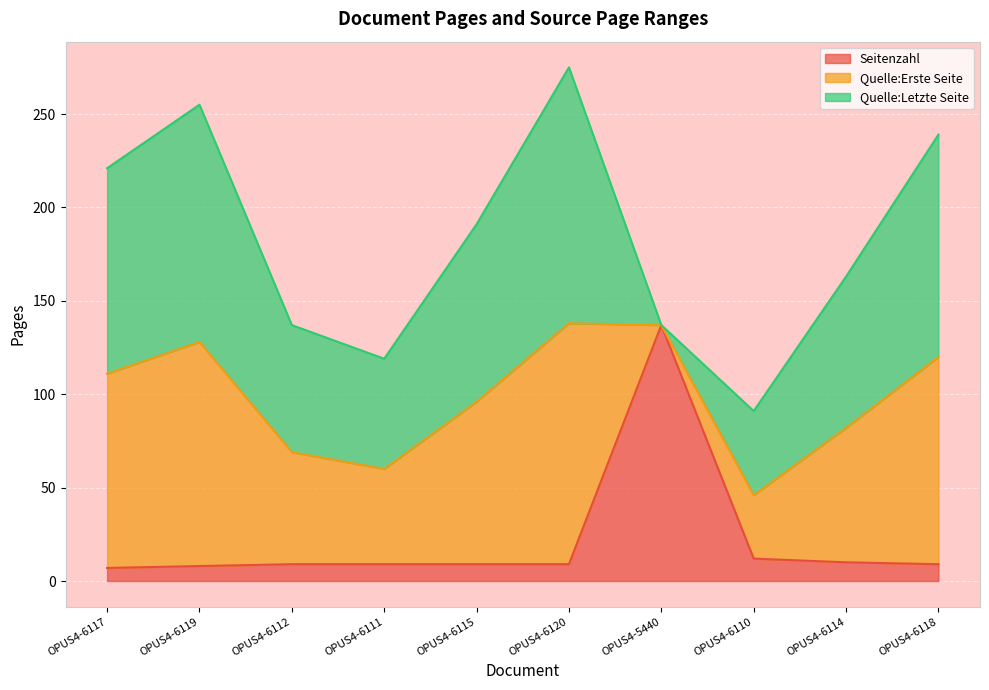

List the series in order of their peak value, highest first.

Seitenzahl, Quelle:Letzte Seite, Quelle:Erste Seite